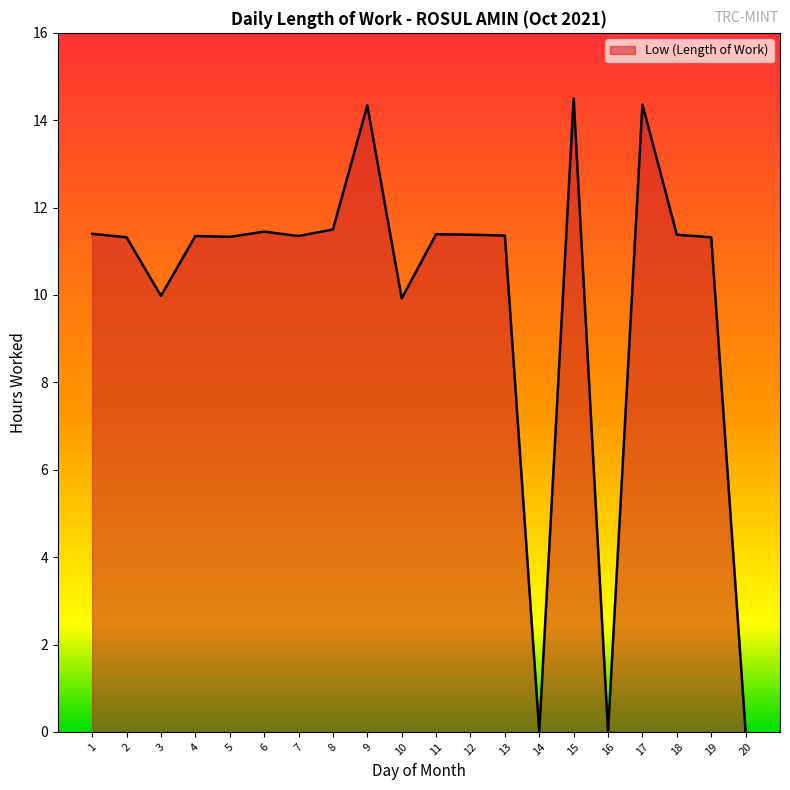

How many values are below 11?

5